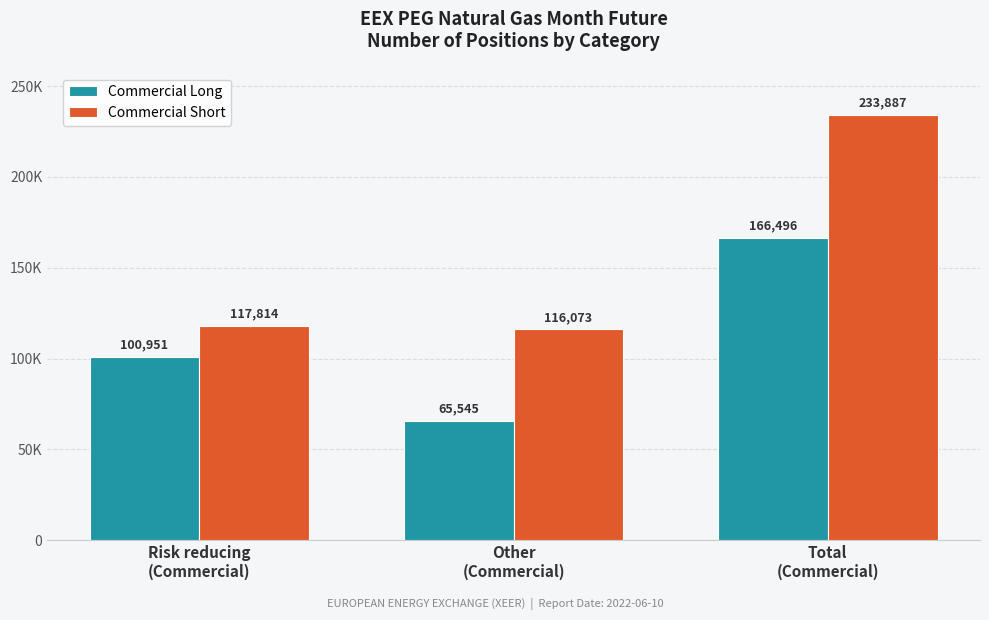

Which series changed the most between Risk reducing
(Commercial) and Total
(Commercial)?

Commercial Short